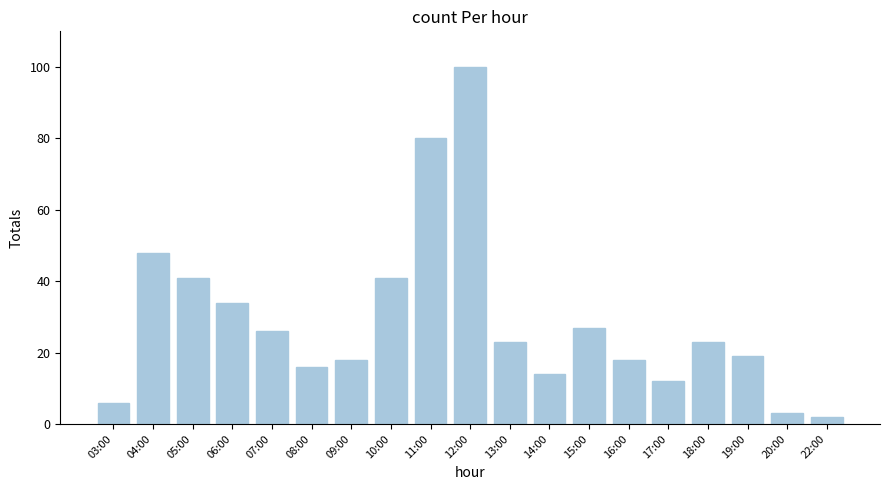

What is the sum of the values at 11:00 and 14:00?

94